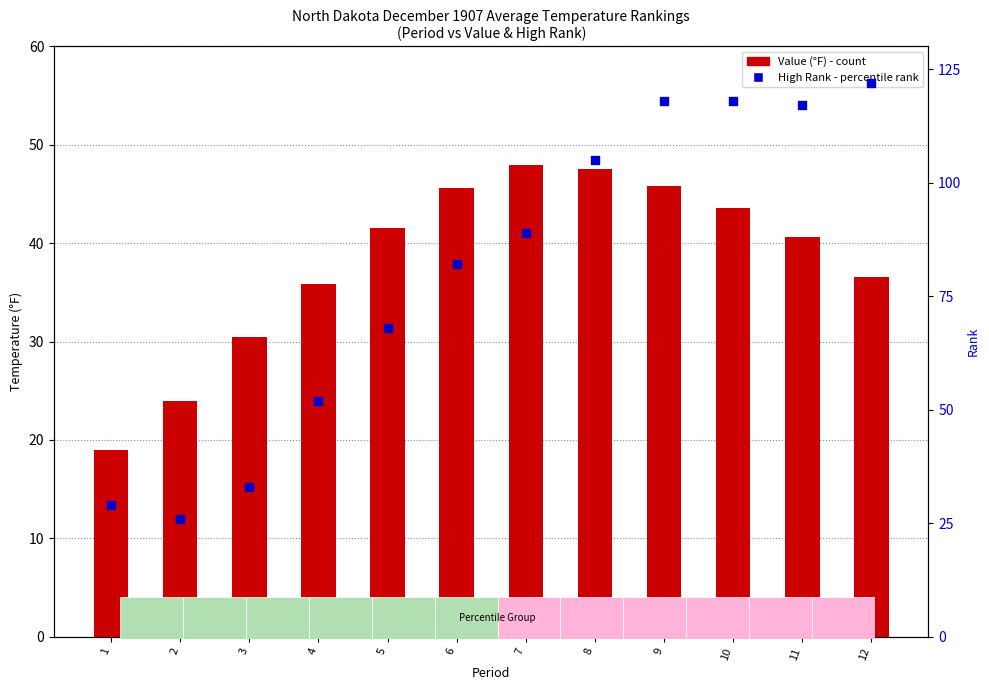

What is the total value across all series at 5?

109.5